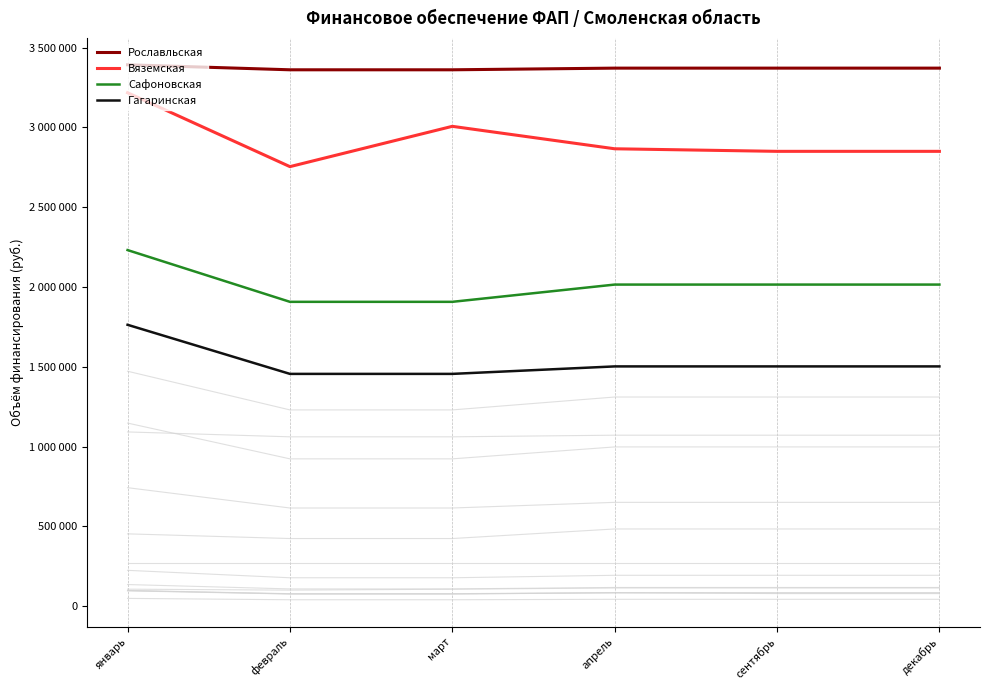

Where is the first local maximum for Вяземская?

март